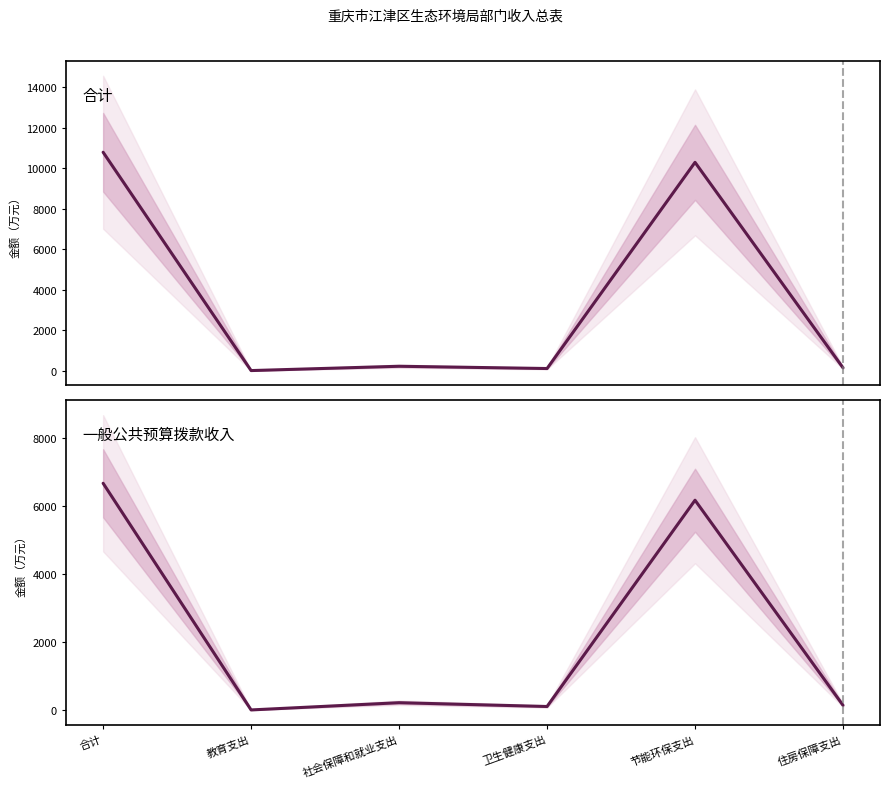

The value of 合计 at 社会保障和就业支出 is 297.8. True or false?

False